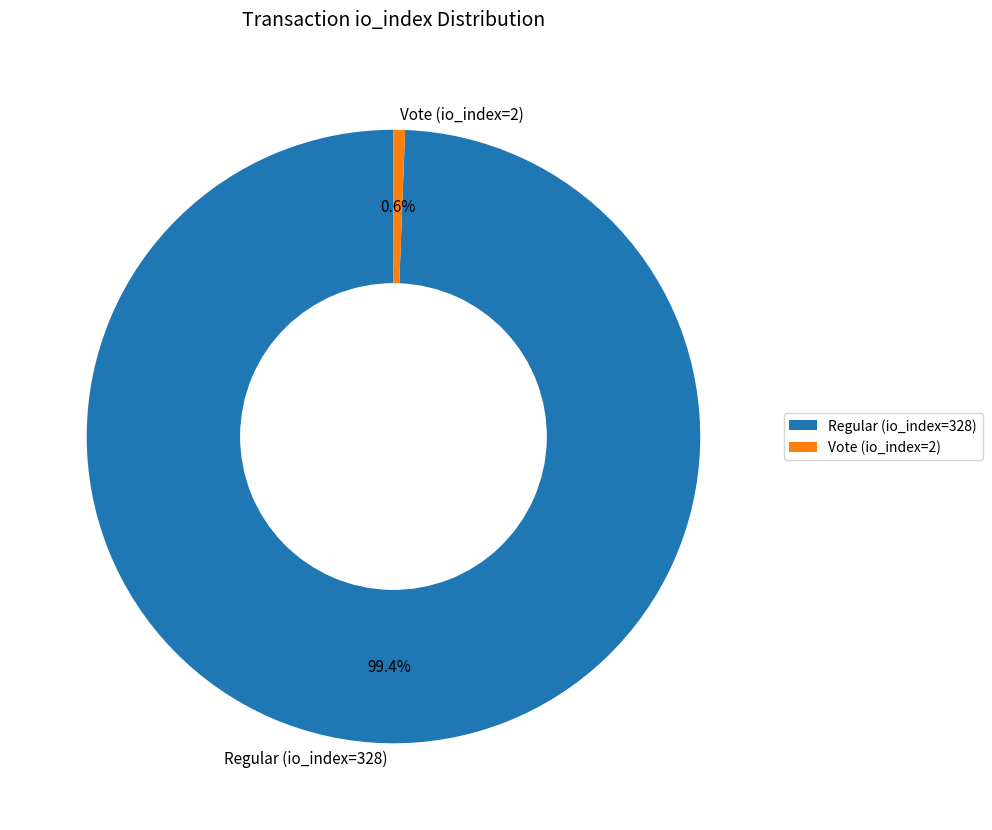

True or false: Vote (io_index=2) accounts for 11% of the total.

False